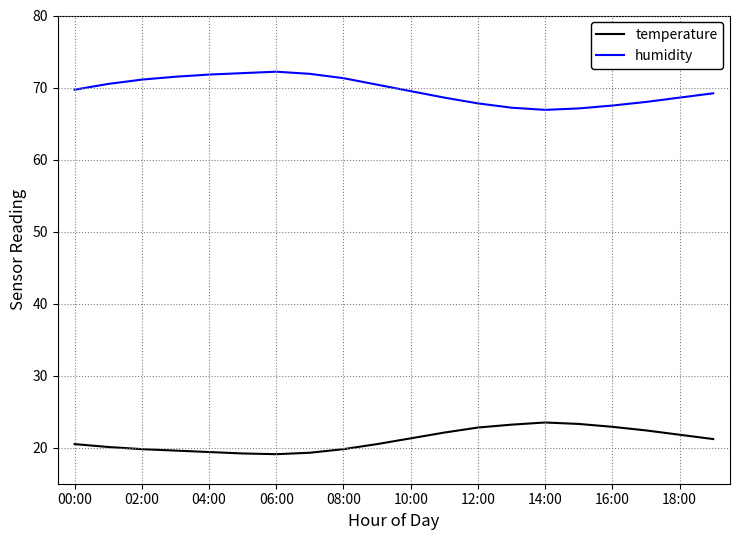

List the series in order of their overall mean, highest first.

humidity, temperature